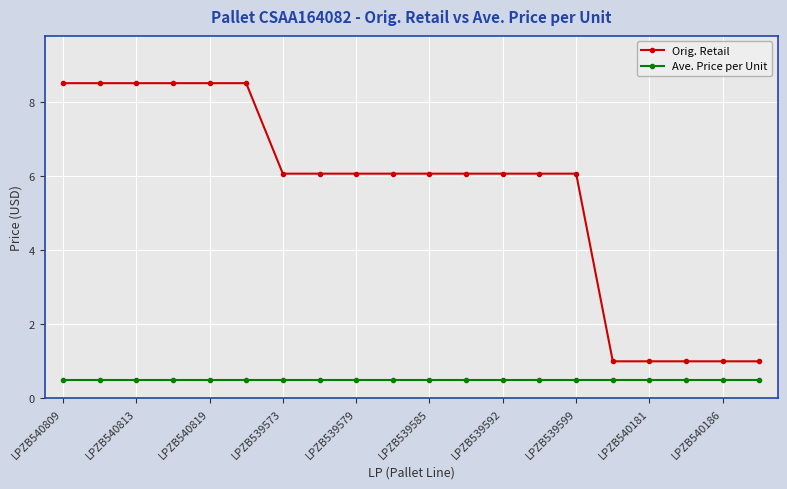

Reading right to left, list all the values displayed in this chart.

Orig. Retail: 1.0	1.0	1.0	1.0	1.0	6.1	6.1	6.1	6.1	6.1	6.1	6.1	6.1	6.1	8.5	8.5	8.5	8.5	8.5	8.5
Ave. Price per Unit: 0.5	0.5	0.5	0.5	0.5	0.5	0.5	0.5	0.5	0.5	0.5	0.5	0.5	0.5	0.5	0.5	0.5	0.5	0.5	0.5